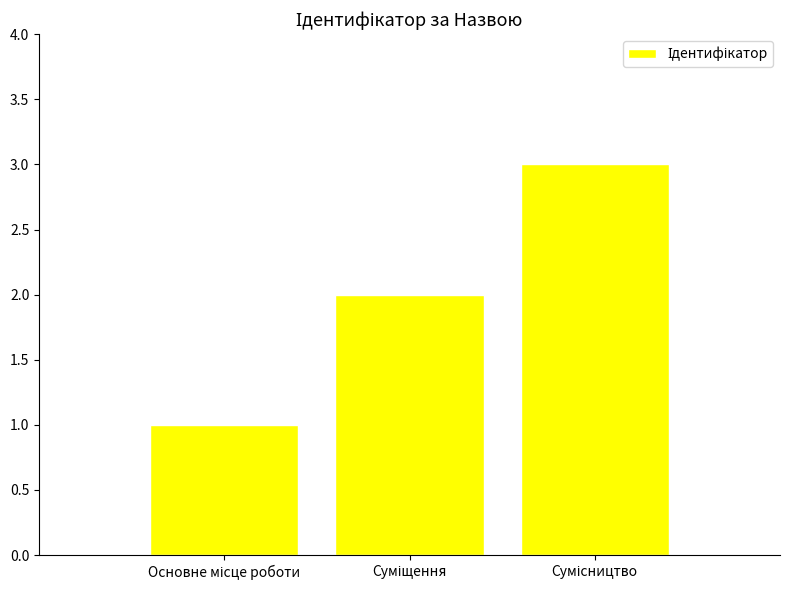

What is the maximum value shown in the chart?

3